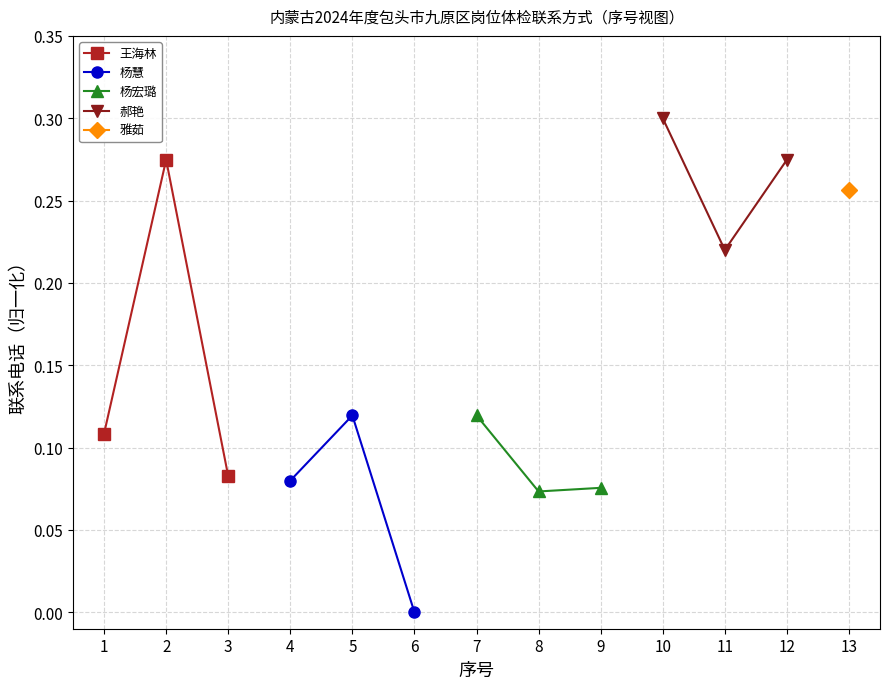

Between 3 and 1, which is larger?

1